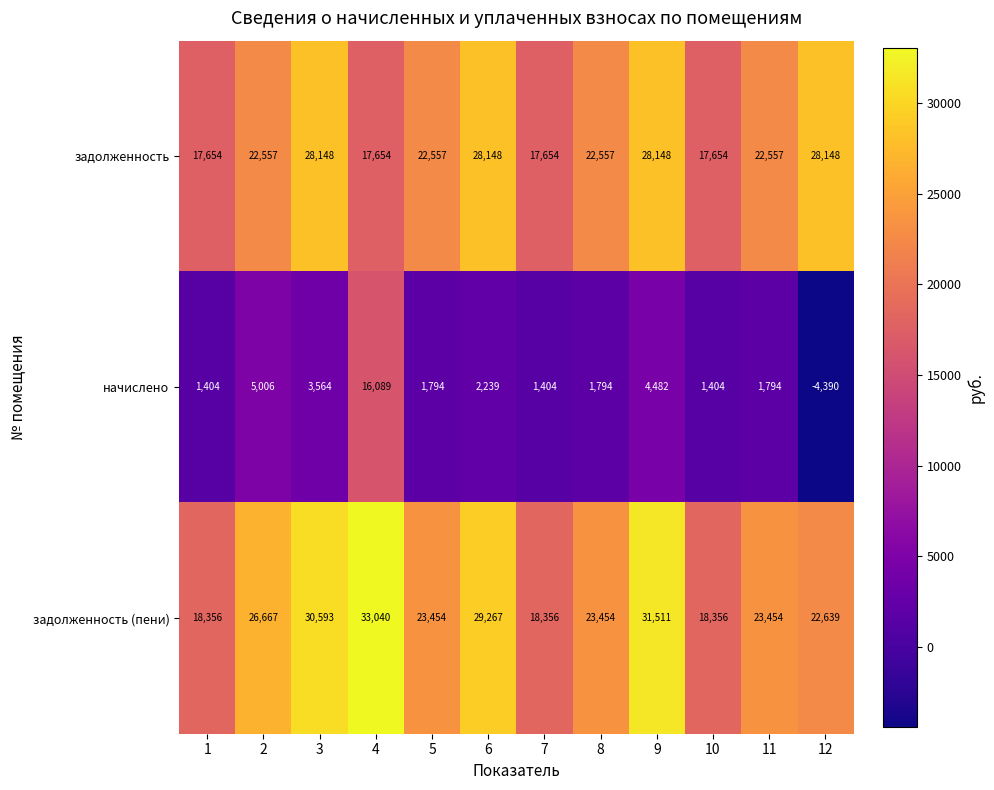

What is the difference between the maximum and minimum values in the задолженность (пени) series?

14684